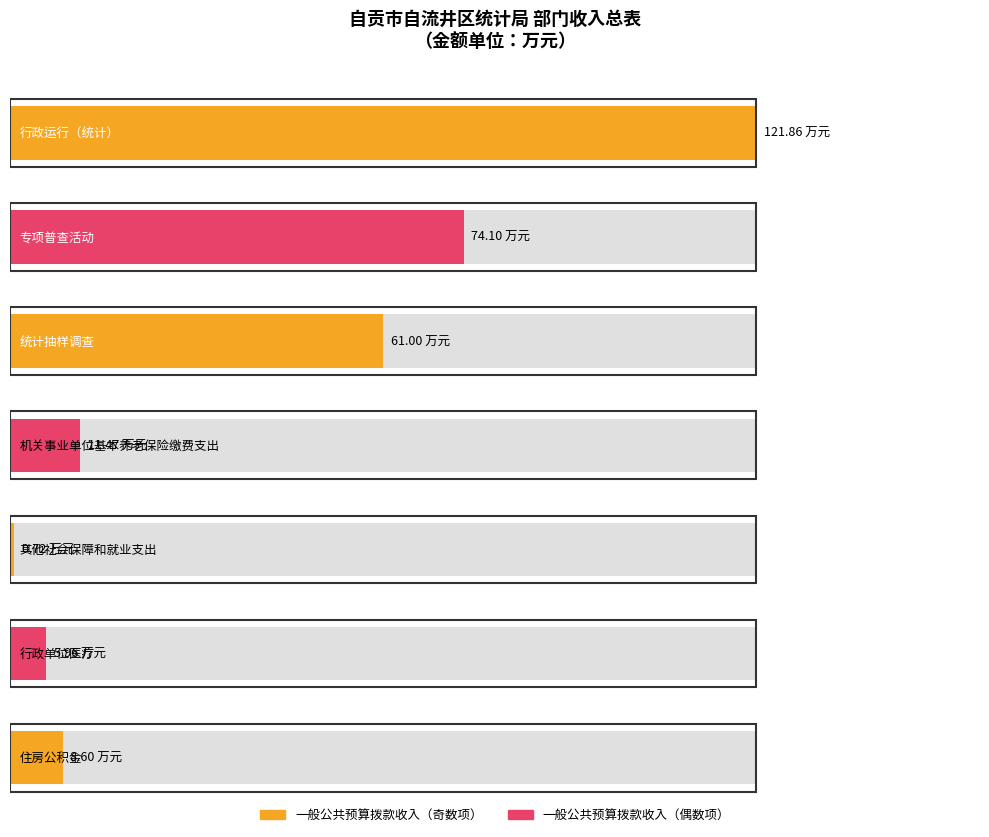

What is the value of the 合计 bar at the 6th from the left?

6.0